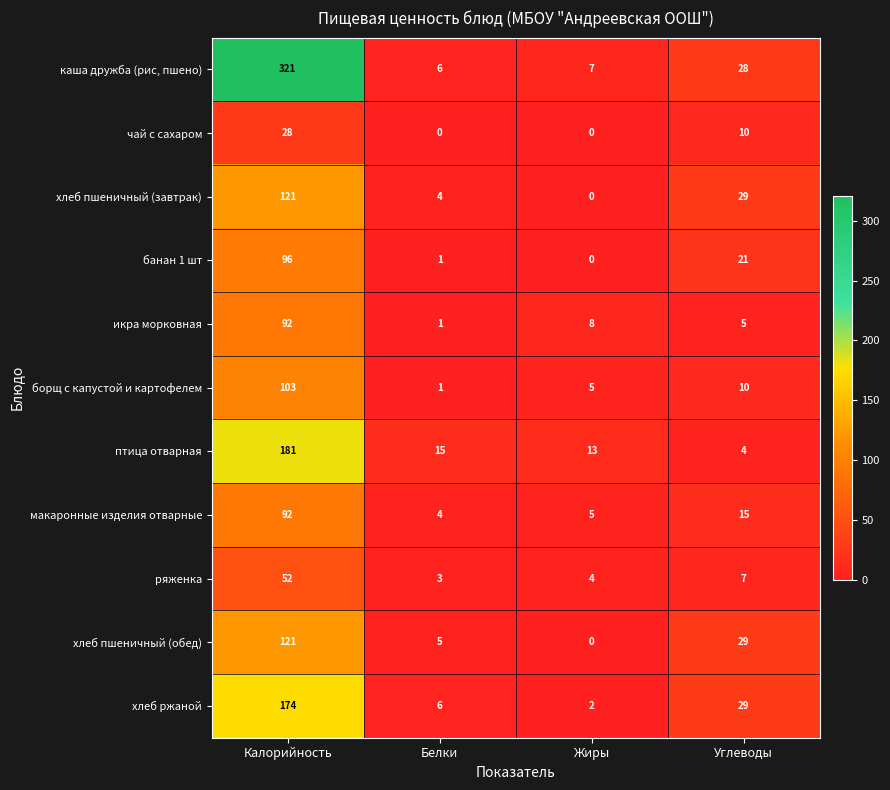

Rank the categories by хлеб ржаной value from highest to lowest.

Калорийность, Углеводы, Белки, Жиры